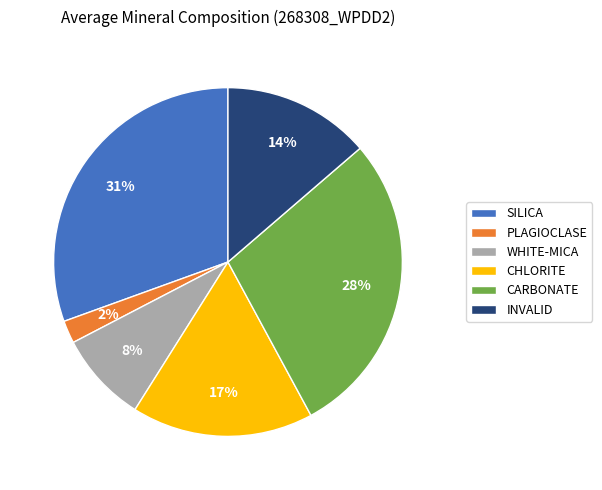

Combined, do WHITE-MICA and INVALID account for over 50%?

No